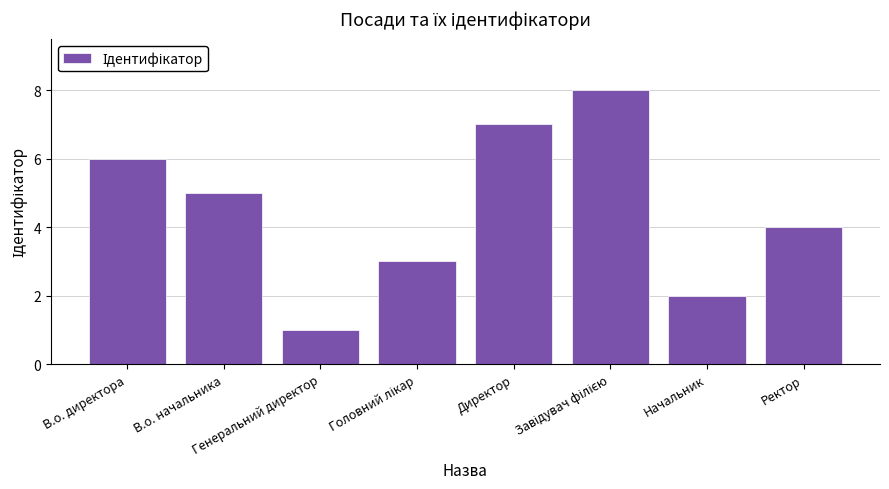

The value at Генеральний директор is 1. True or false?

True